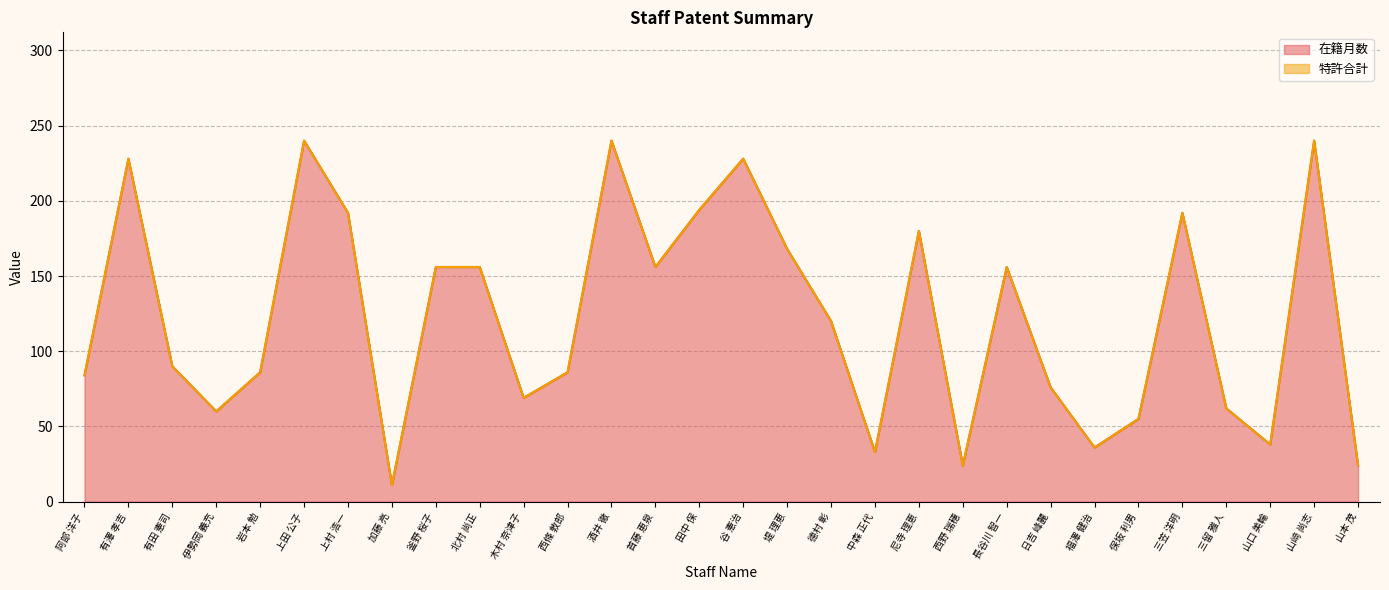

The value at 尼寺 理恵 is 180. True or false?

True